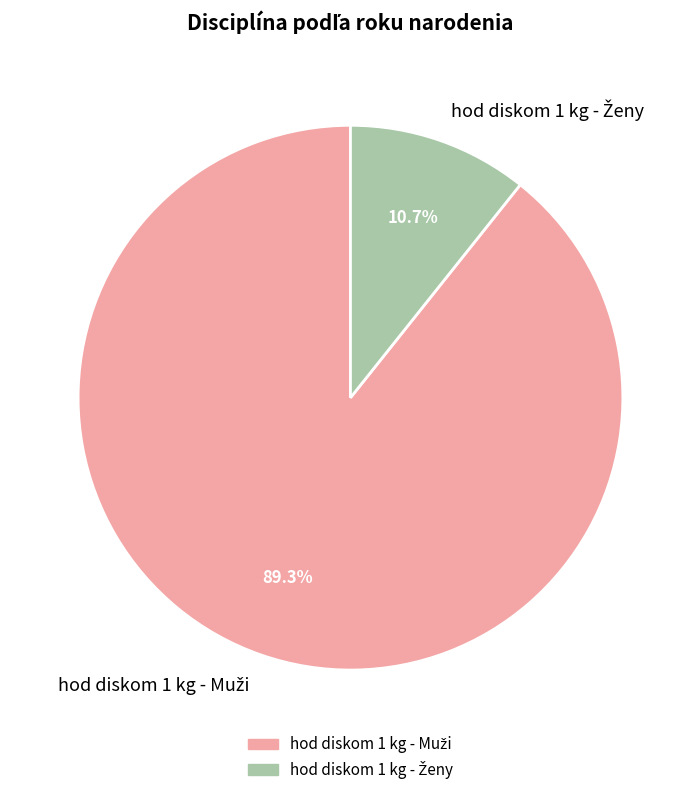

Is there any slice that represents more than half of the pie?

Yes